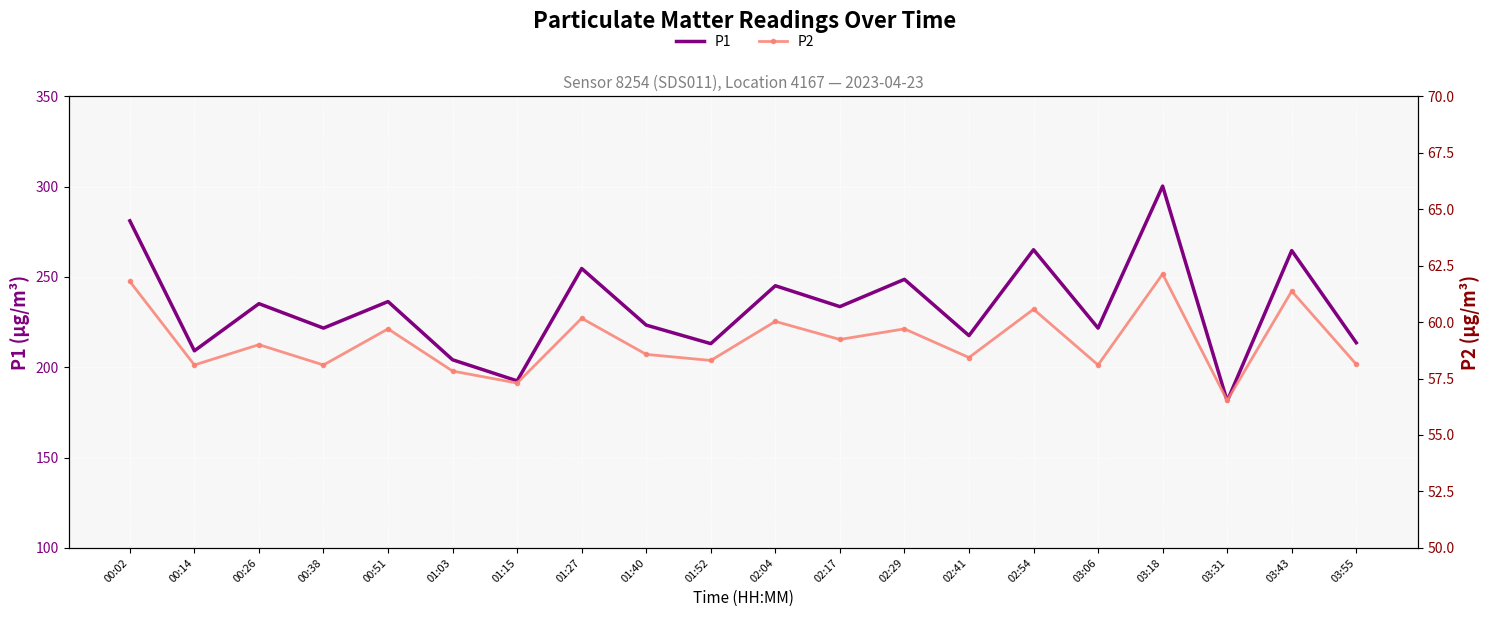

In P1, how many points are higher than both neighbors (excluding endpoints)?

8